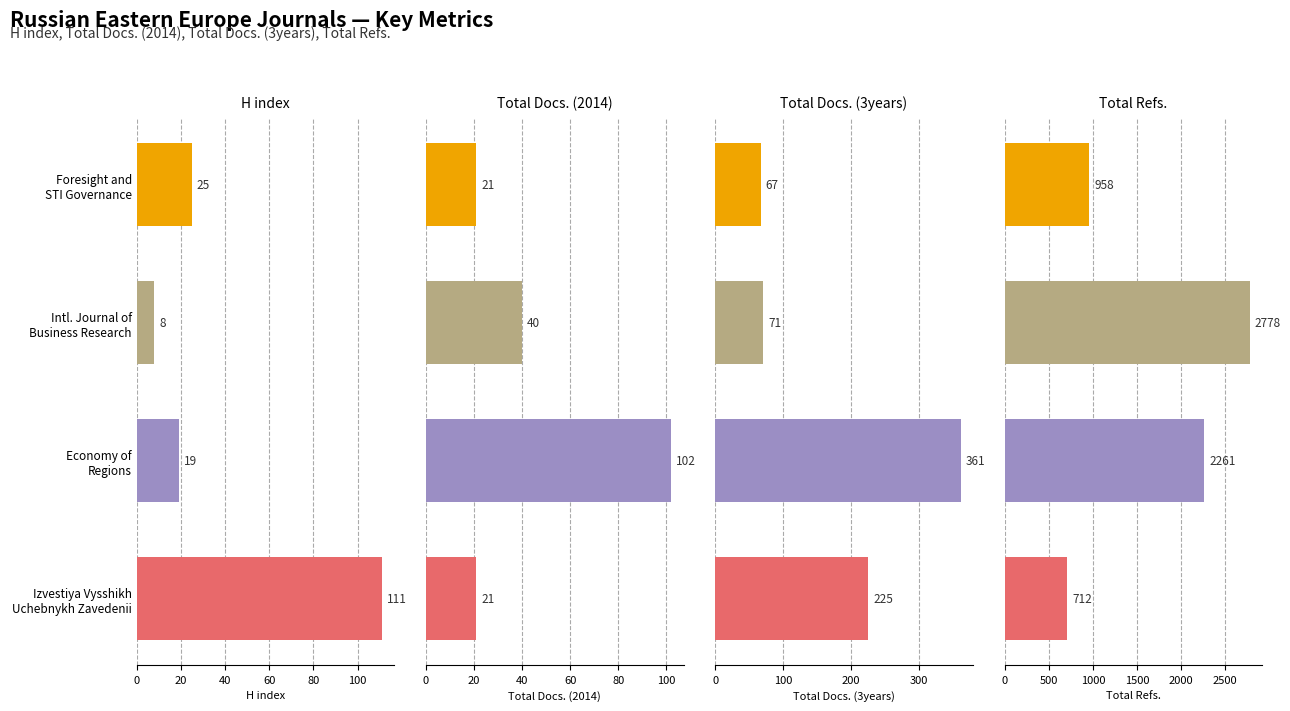

The value of H index at Izvestiya Vysshikh Uchebnykh Zavedenii is 111. True or false?

True